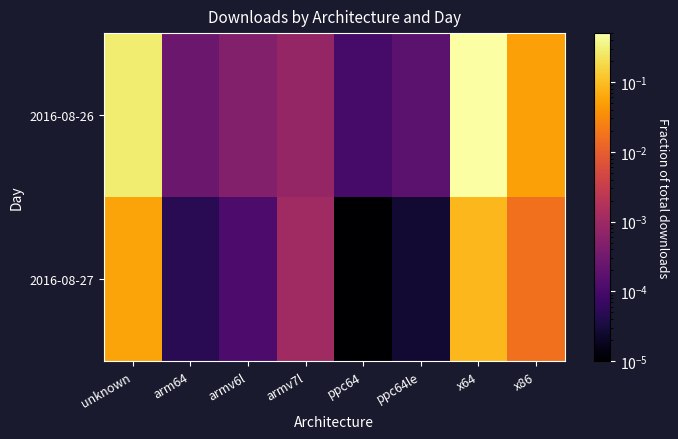

Rank the series at ppc64le from lowest to highest value.

2016-08-27, 2016-08-26